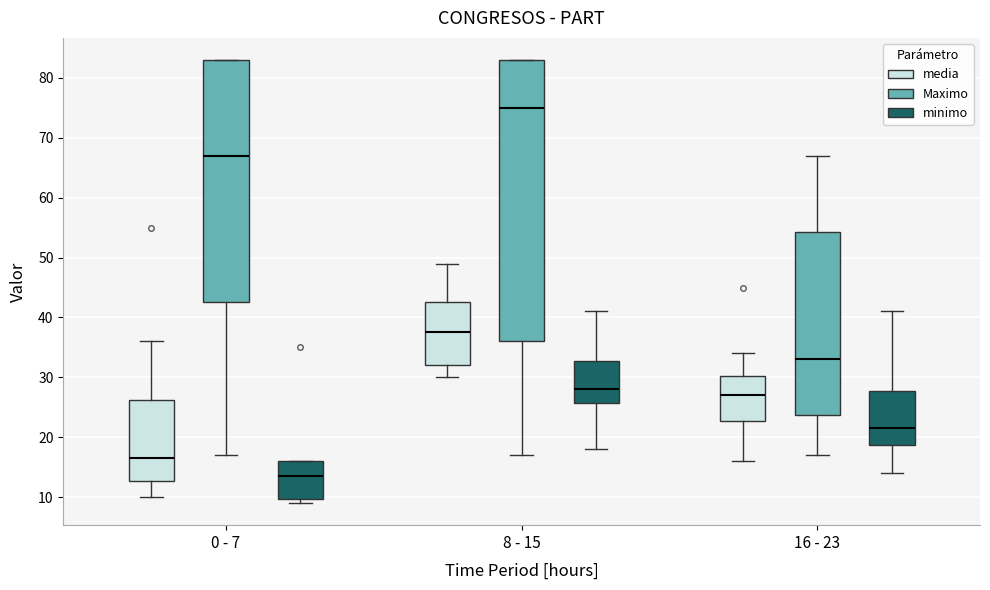

Reading left to right, transcribe this box plot: for each box, give where its median line is, the range the box spans, and where its two whiskers end, as read against the y-axis. The values are not printed on the chart, so give them approximately, as read against the axis.

0 - 7 (media): median 17, box 13 to 26, whiskers 10 to 36
0 - 7 (Maximo): median 67, box 43 to 83, whiskers 17 to 83
0 - 7 (minimo): median 14, box 10 to 16, whiskers 9 to 16
8 - 15 (media): median 38, box 32 to 43, whiskers 30 to 49
8 - 15 (Maximo): median 75, box 36 to 83, whiskers 17 to 83
8 - 15 (minimo): median 28, box 26 to 33, whiskers 18 to 41
16 - 23 (media): median 27, box 23 to 30, whiskers 16 to 34
16 - 23 (Maximo): median 33, box 24 to 54, whiskers 17 to 67
16 - 23 (minimo): median 22, box 19 to 28, whiskers 14 to 41